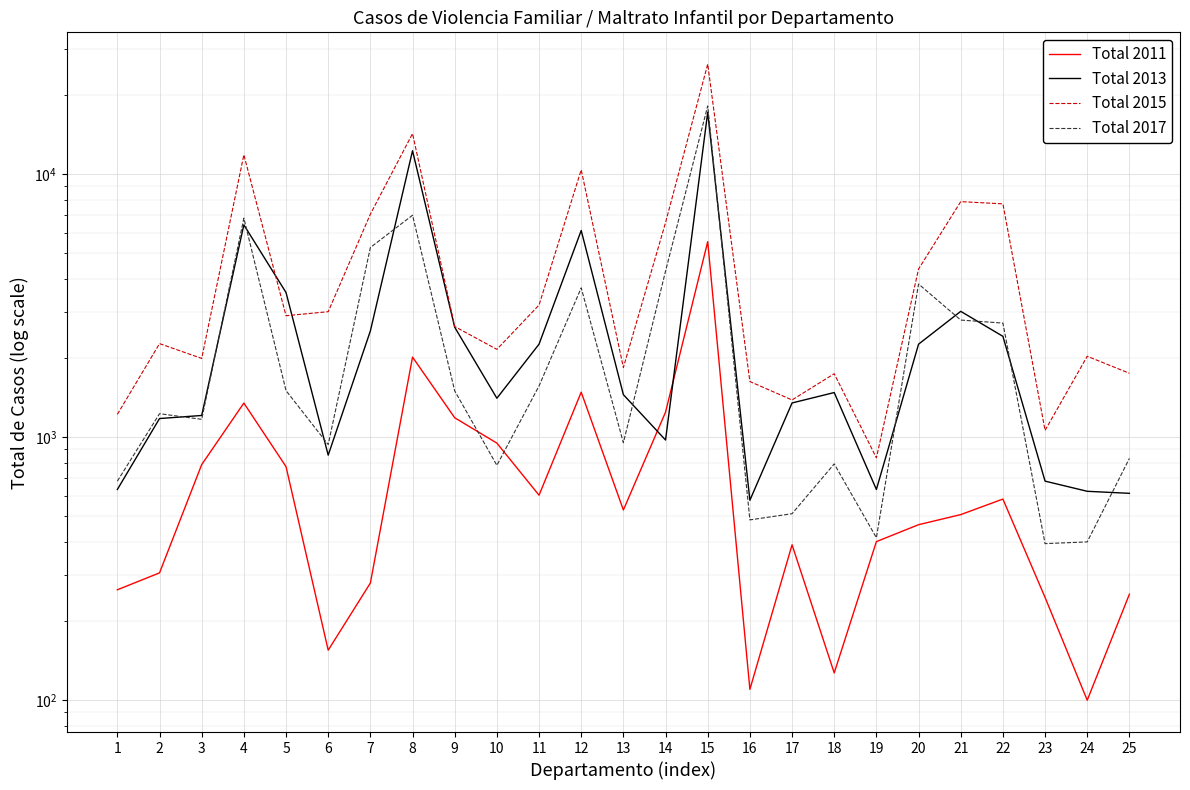

Reading left to right, what are all the values shown in this chart?

Total 2011: 263	305	787	1349	773	155	279	2017	1186	950	602	1484	529	1246	5543	110	390	127	401	465	508	582	246	100	253
Total 2013: 633	1178	1210	6421	3550	855	2536	12289	2620	1407	2259	6113	1452	976	17219	576	1350	1479	633	2259	3011	2420	681	623	612
Total 2015: 1222	2270	1994	11859	2898	3002	7052	14280	2636	2159	3182	10394	1841	6551	26228	1629	1386	1744	835	4362	7869	7718	1062	2032	1751
Total 2017: 681	1229	1170	6809	1504	938	5266	6986	1501	782	1567	3699	953	4283	18192	485	512	792	415	3826	2790	2717	394	400	831